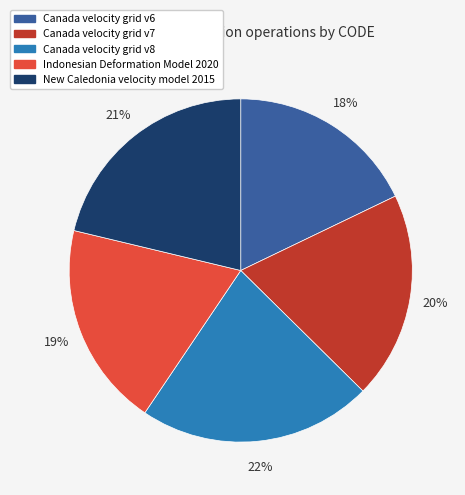

The Canada velocity grid v7 slice represents 25% of the pie. True or false?

False